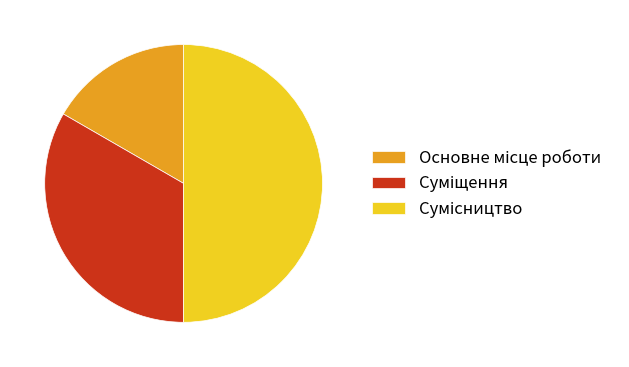

Does any single category account for the majority?

No